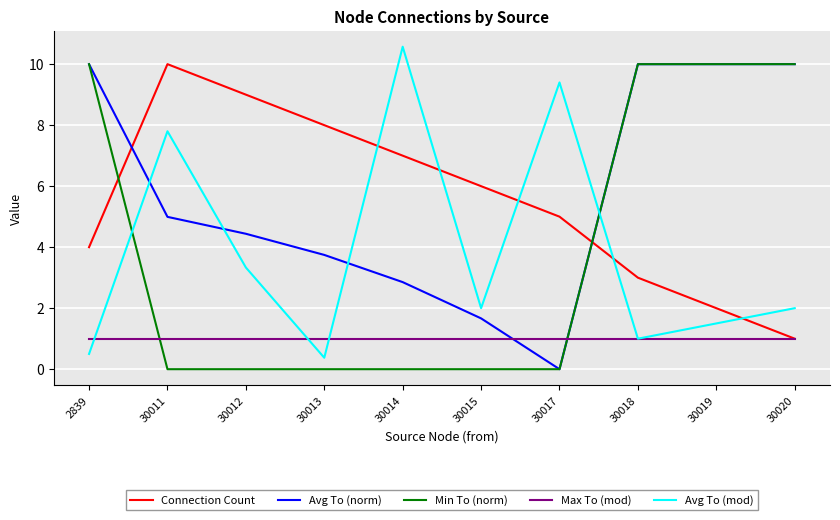

What is the difference between the highest and lowest values at 30015?

6.0